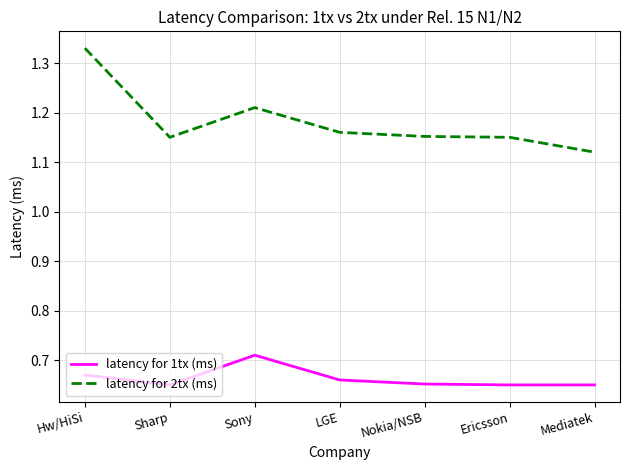

How many lines are shown in the chart?

2